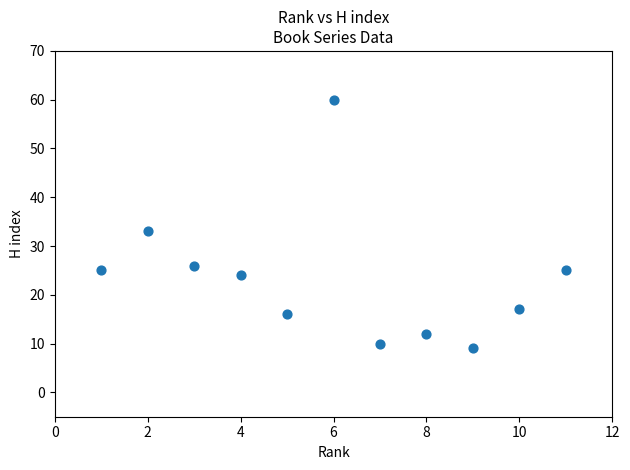

What is the range of X values (max minus min)?

10